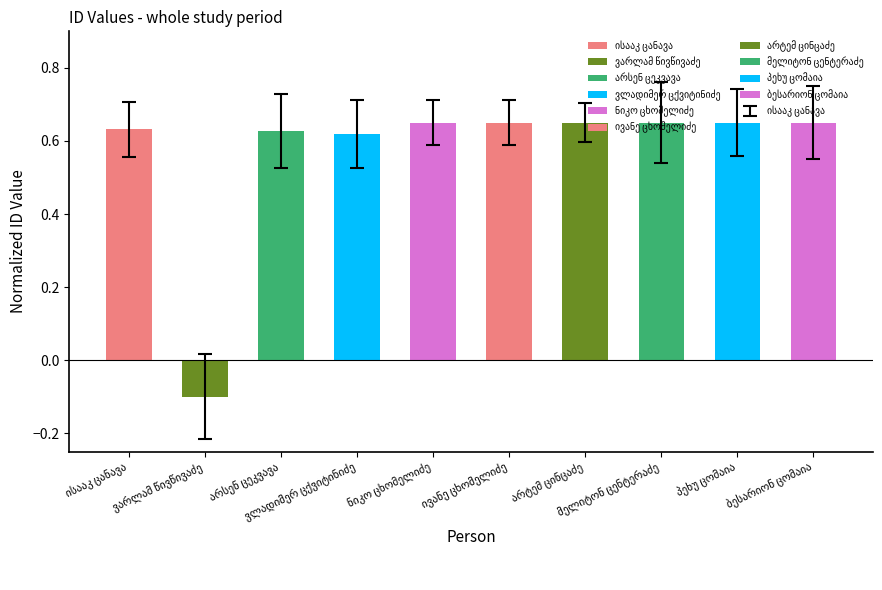

How many values are between 0 and 1?

9